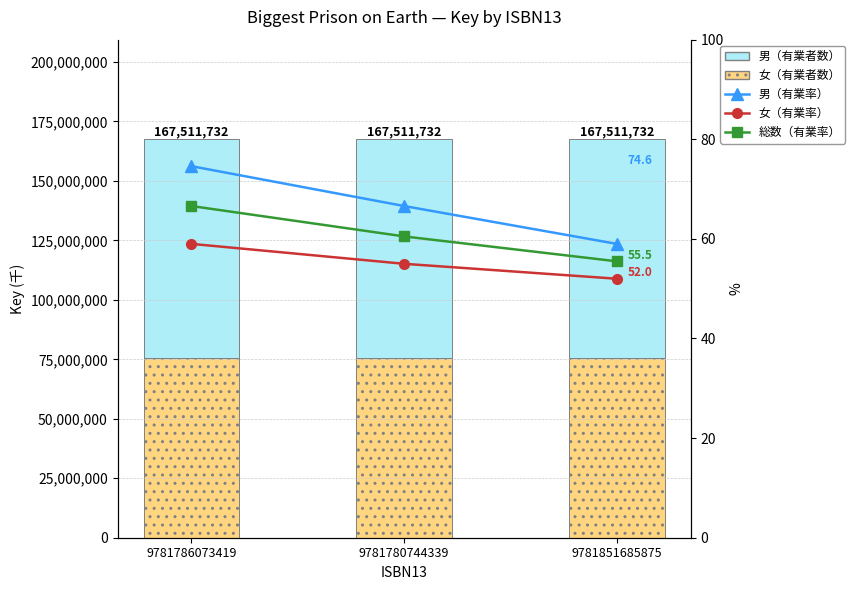

At which label is 女（有業者数） closest to 75380279?

9781786073419